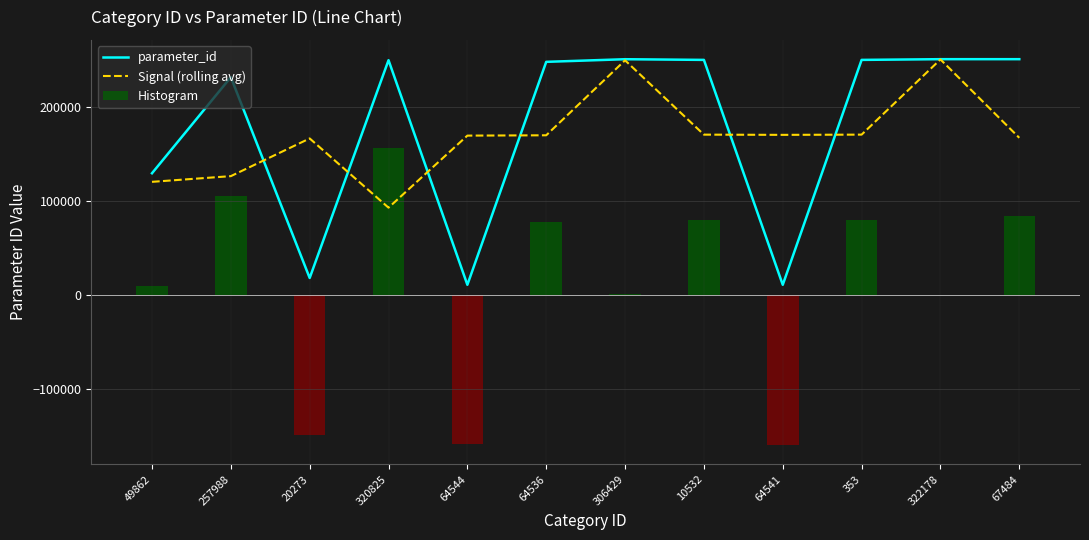

What is the difference between the Signal (rolling avg) values at 257988 and 49862?

6055.7